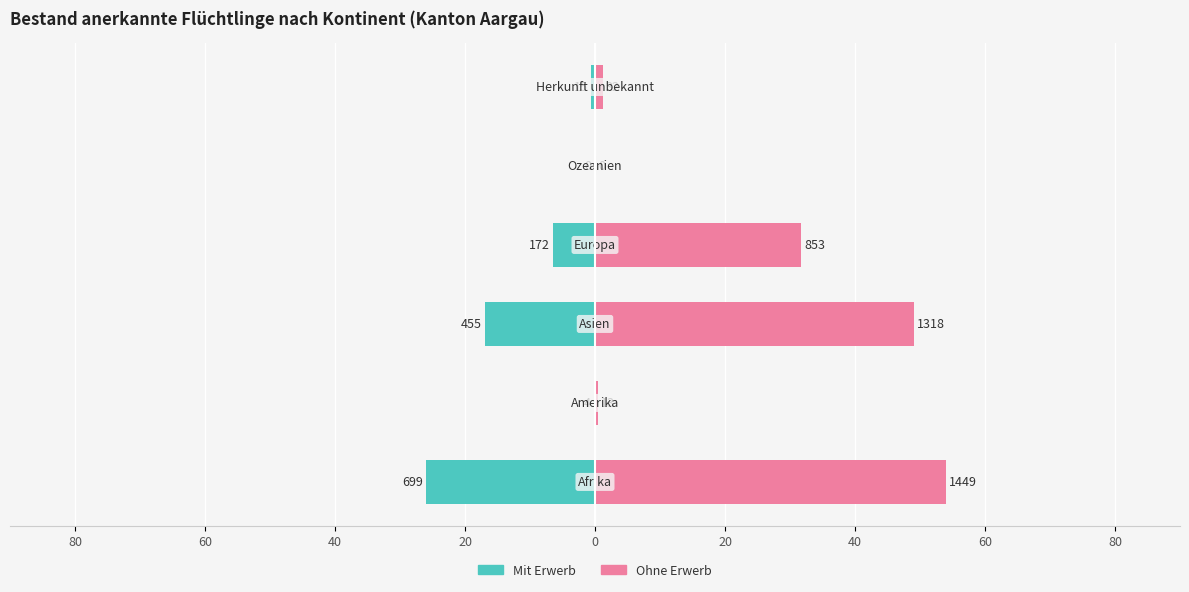

Reading left to right, transcribe all the data shown in this chart.

Mit Erwerb: 80=-26.0	60=-0.1	40=-16.9	20=-6.4	0=0.0	20=-0.6
Ohne Erwerb: 80=54.0	60=0.5	40=49.1	20=31.8	0=0.0	20=1.2